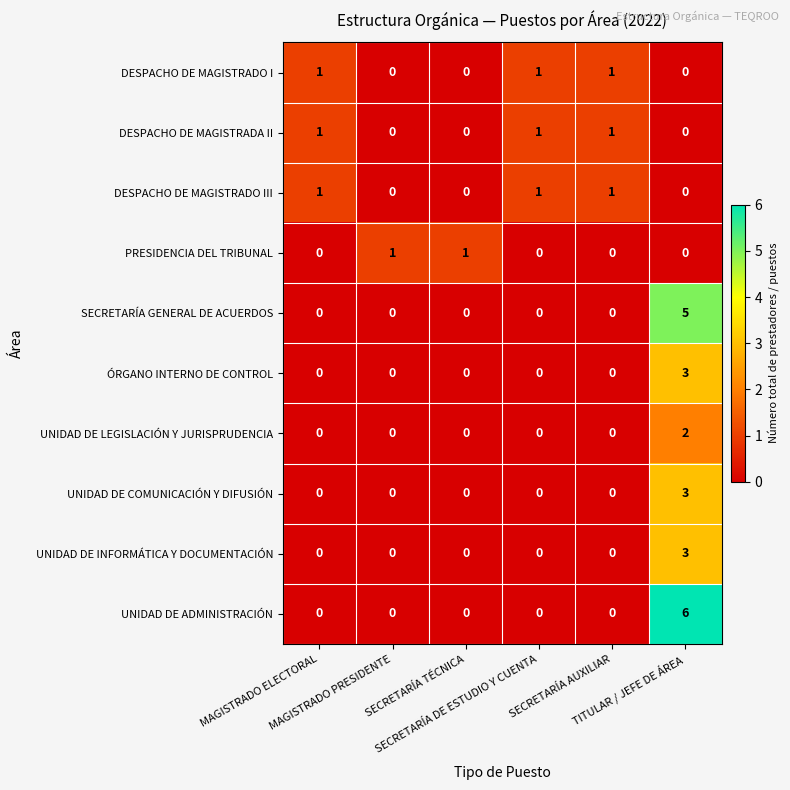

Count the UNIDAD DE ADMINISTRACIÓN values in the range 0 to 1.

5